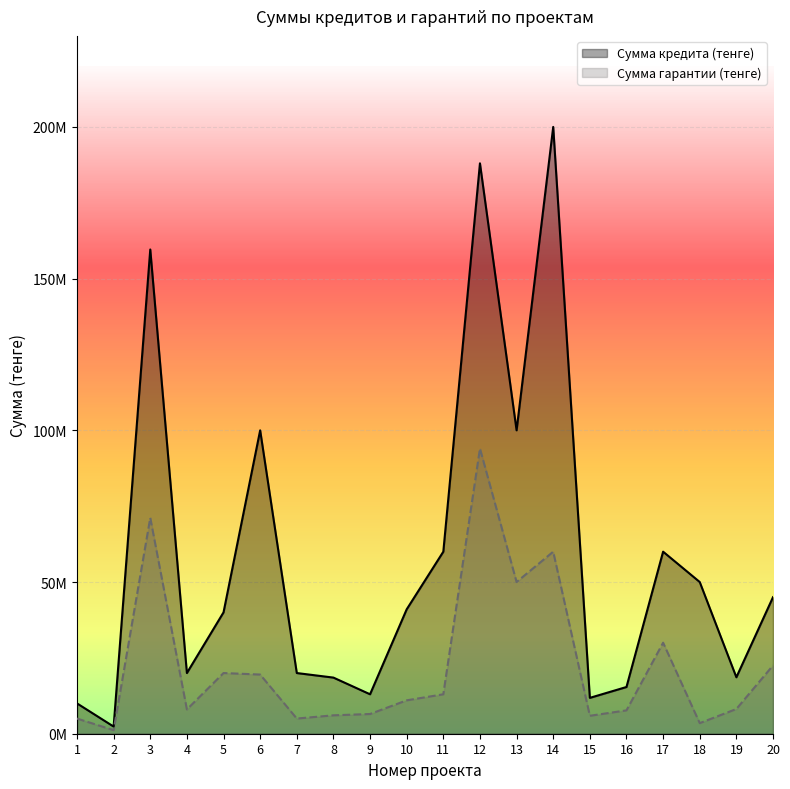

Where is Сумма гарантии (тенге) nearest to the value 47589000?

13